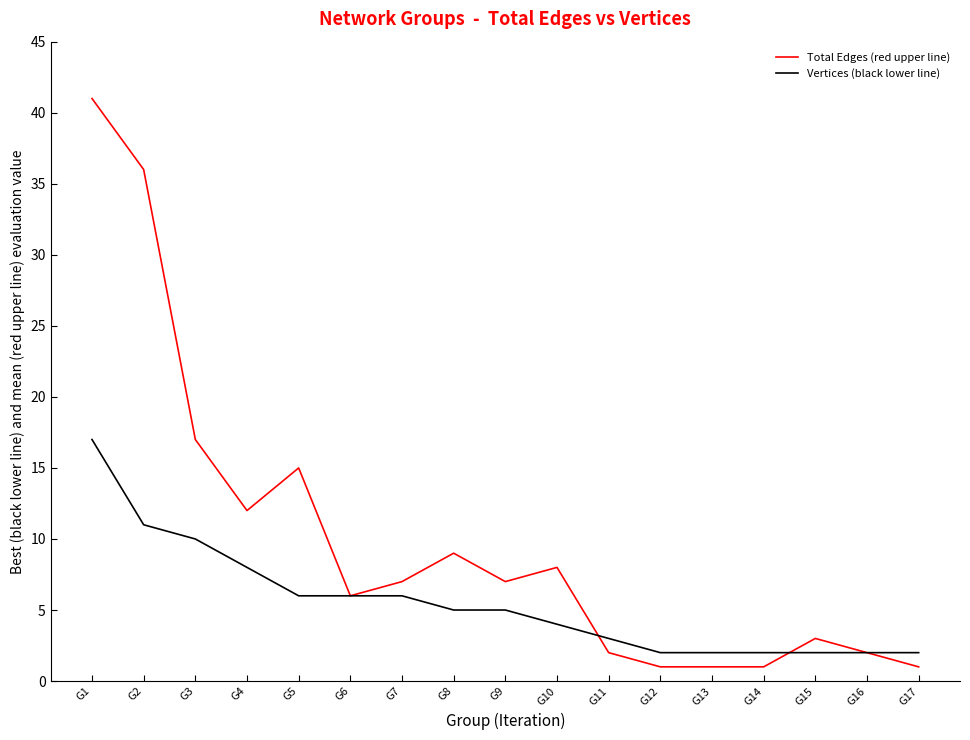

Which series has the largest range (max minus min)?

Total Edges (red upper line)